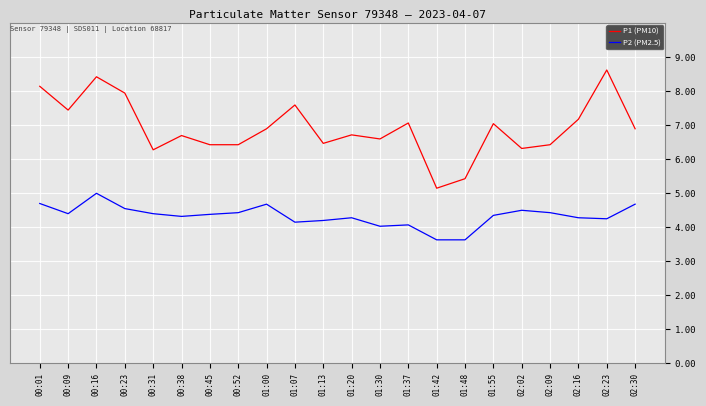

At which label does P2 (PM2.5) first exceed 4?

00:01